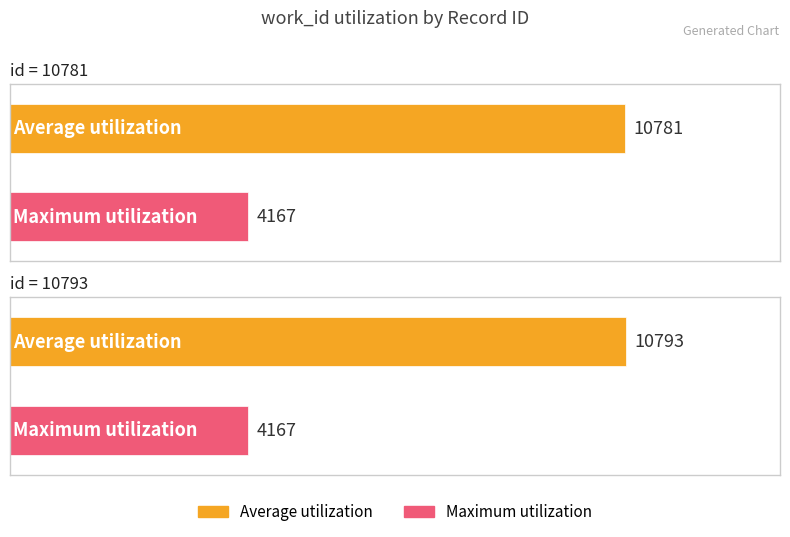

True or false: Maximum utilization has a value of 4167 at 10781.

True